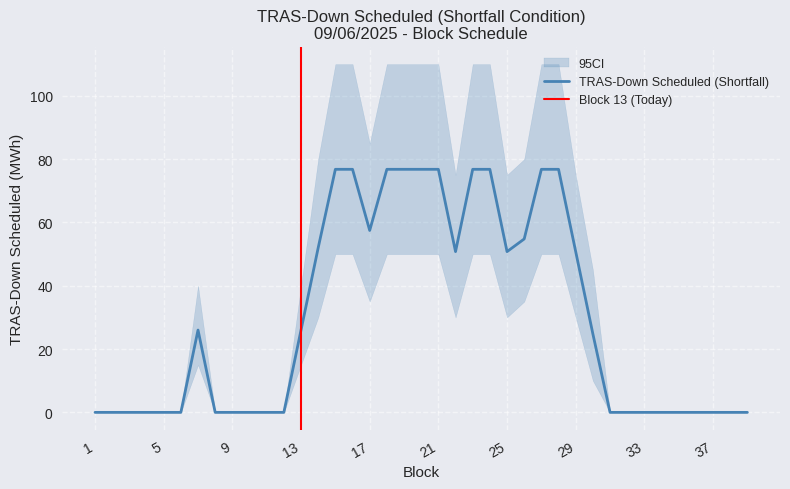

What is the change in value from 3 to 21?

+76.8